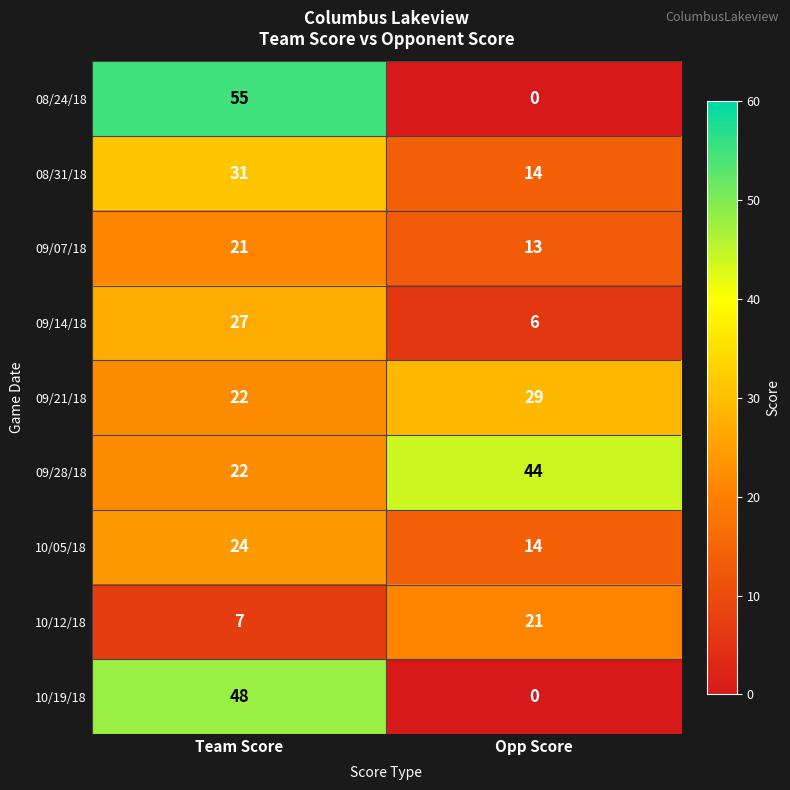

How many values in the 10/05/18 series are below 24?

1